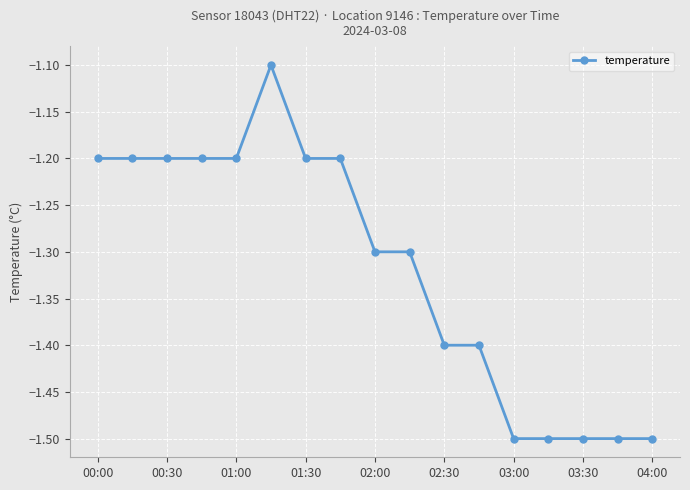

What is the smallest value displayed?

-1.5